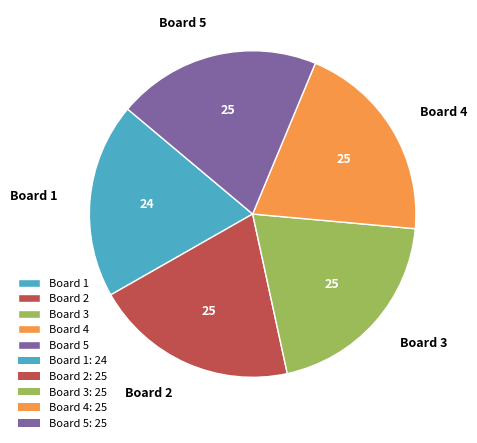

What is the smallest slice in the pie chart?

Board 1